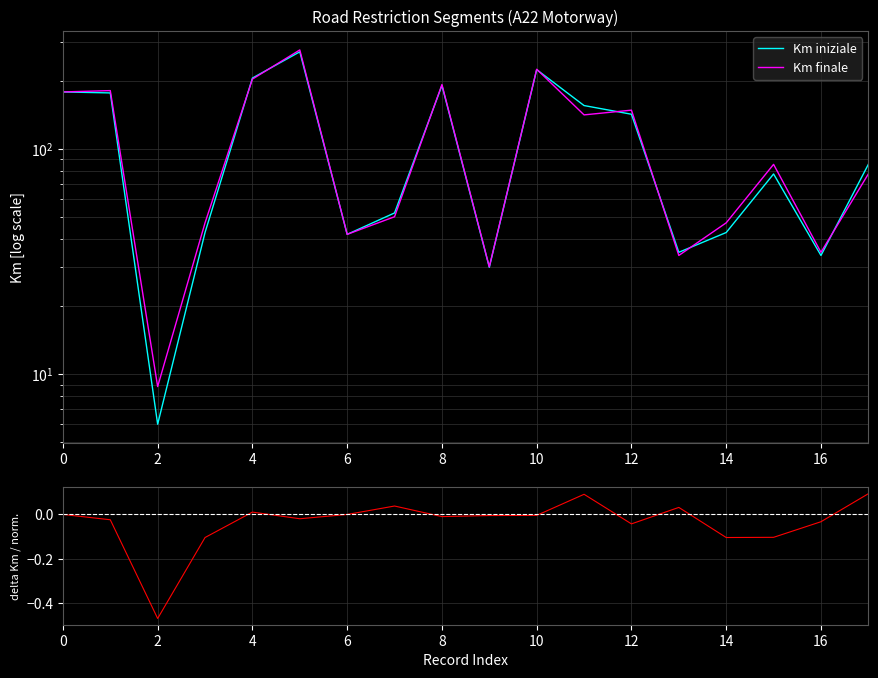

How many categories are shown in the chart?

18